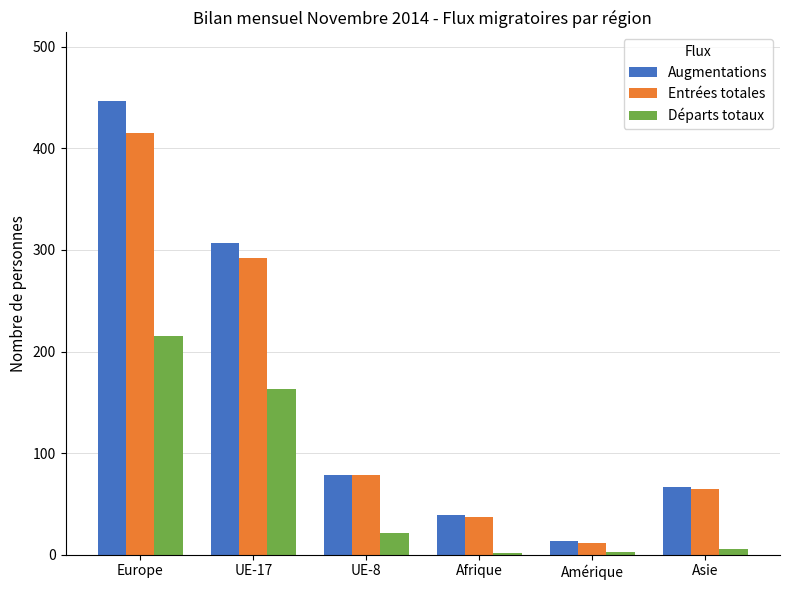

At which category is the sum across all series the highest?

Europe